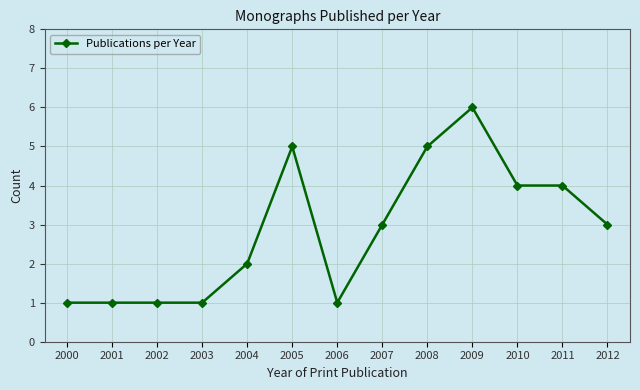

The value at 2007 is 3. True or false?

True